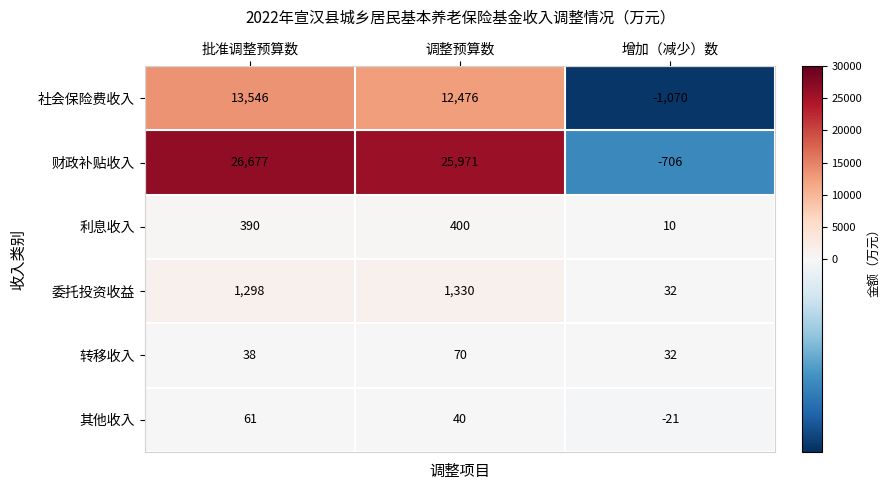

What value does the 社会保险费收入 series have at 增加（减少）数, to the nearest 10?

-1070